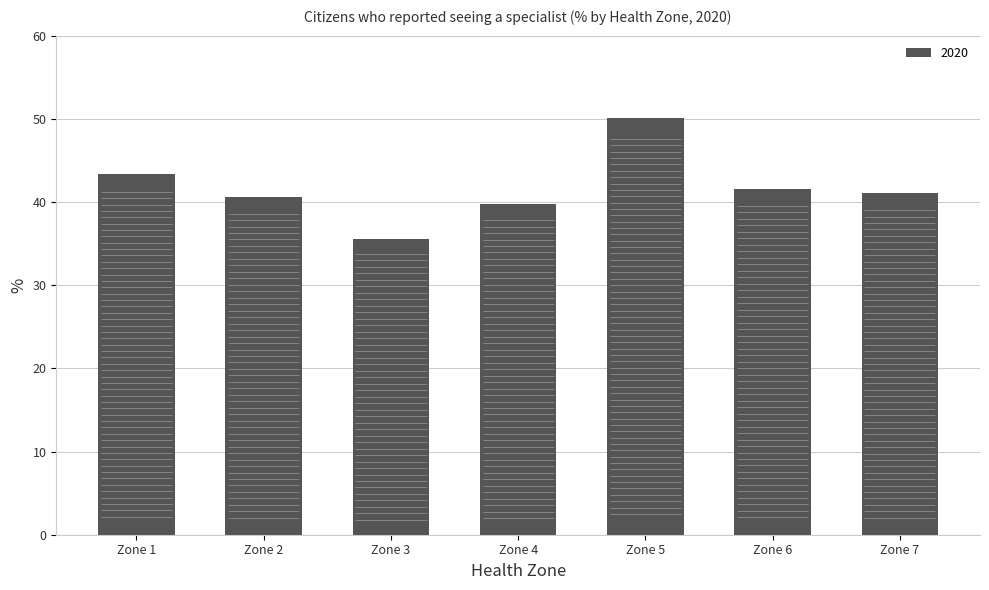

How many data points are above 41?

4